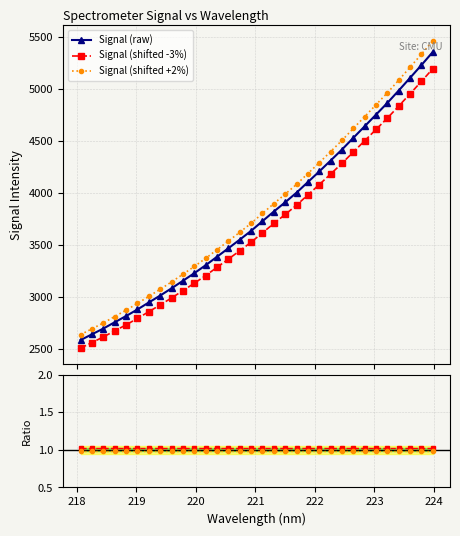

True or false: Ratio -3% and Signal (shifted +2%) cross at least once.

False